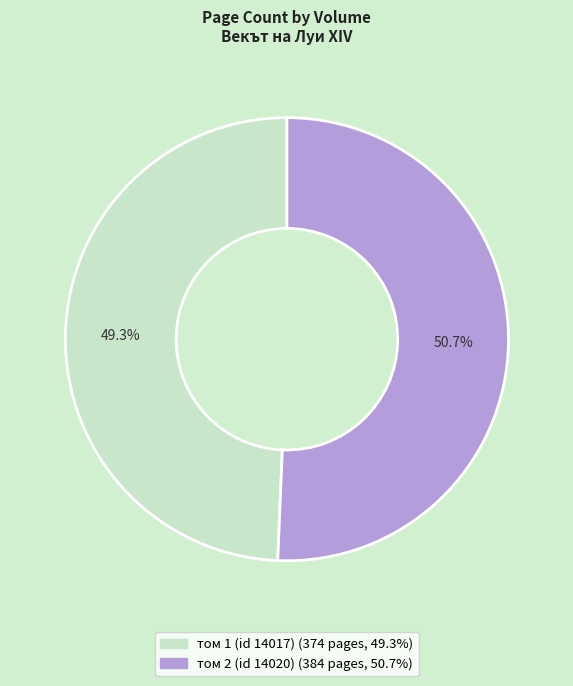

The том 1 (id 14017) slice represents 49% of the pie. True or false?

True